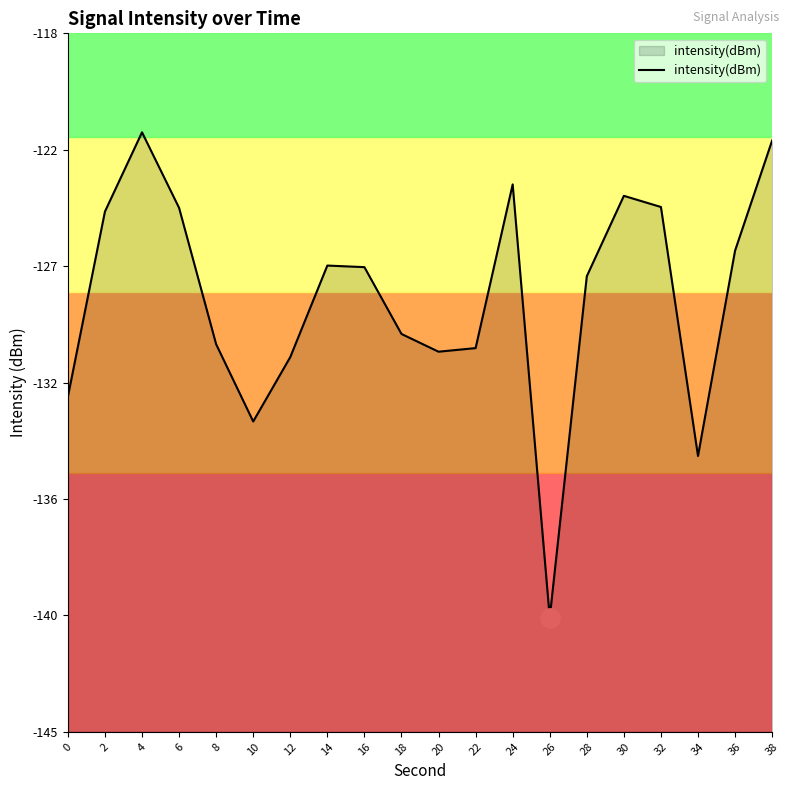

Where is the first local minimum?

10